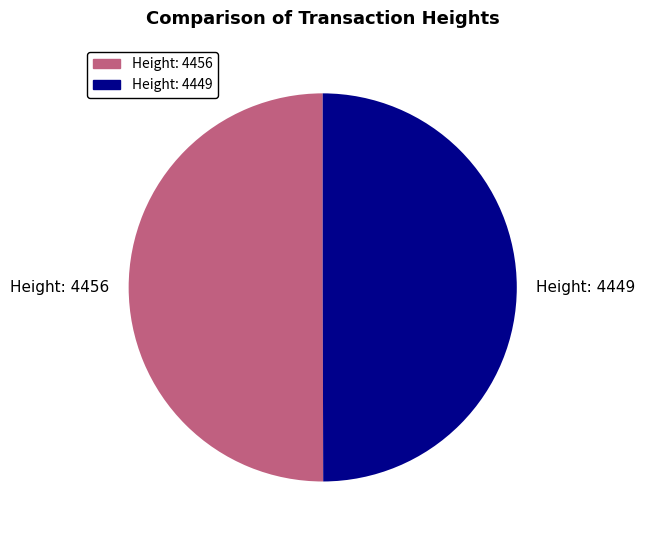

The Height: 4456 slice represents 50% of the pie. True or false?

True